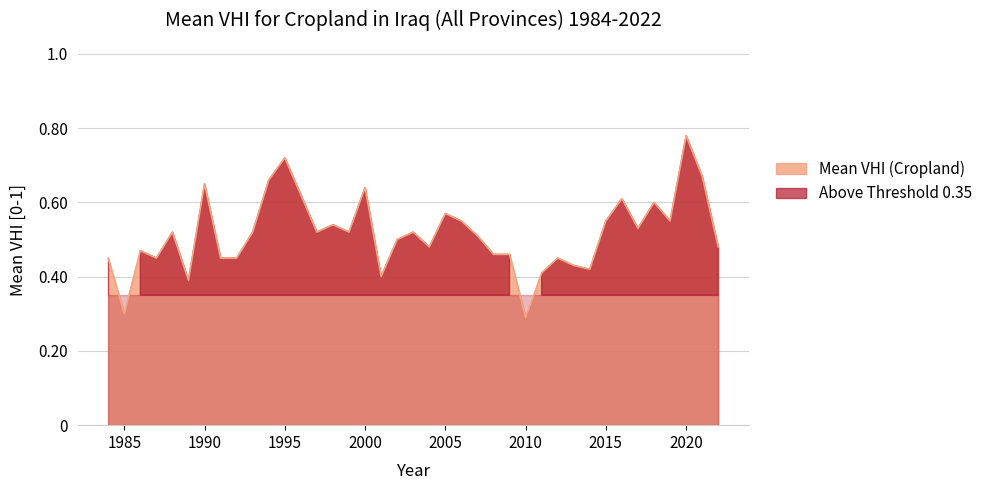

Which series ends up on top after the final intersection of Threshold 0.35 and Mean VHI (Cropland)?

Mean VHI (Cropland)